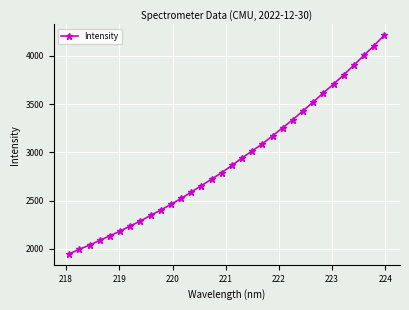

How many values are below 2865?

16